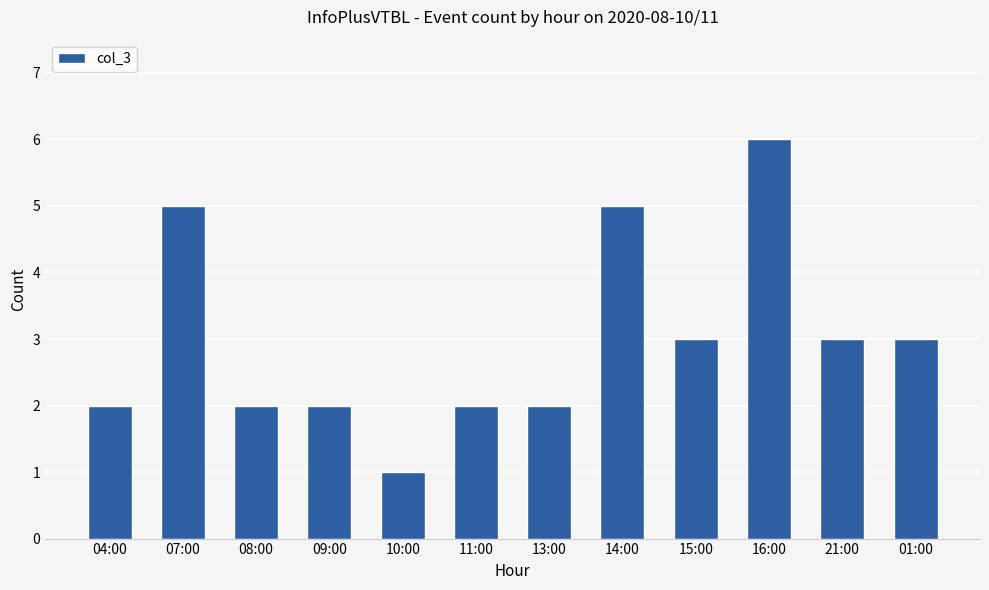

What is the sum of all values?

36